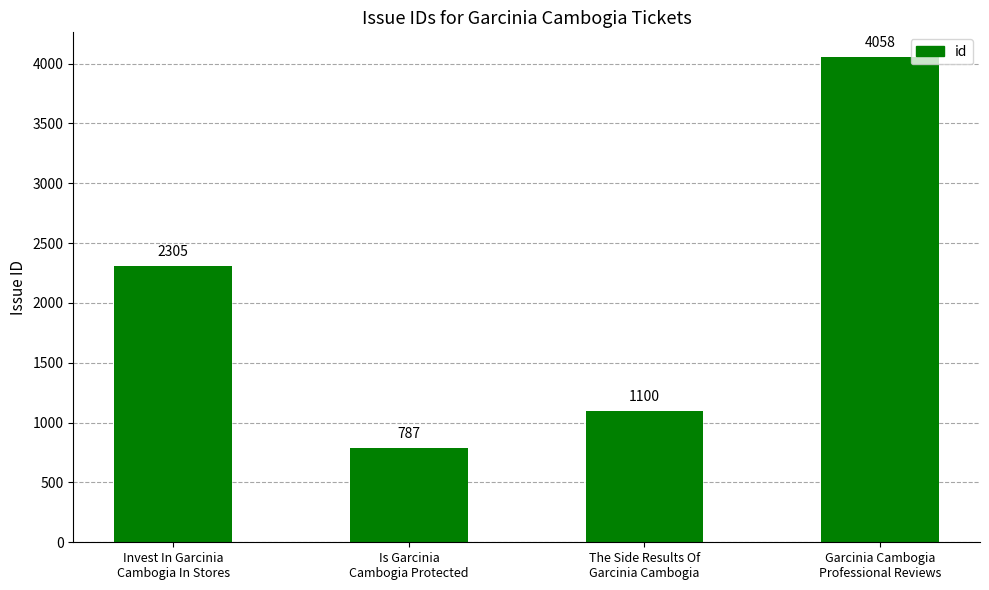

What is the value of the 1st bar from the left?

2305